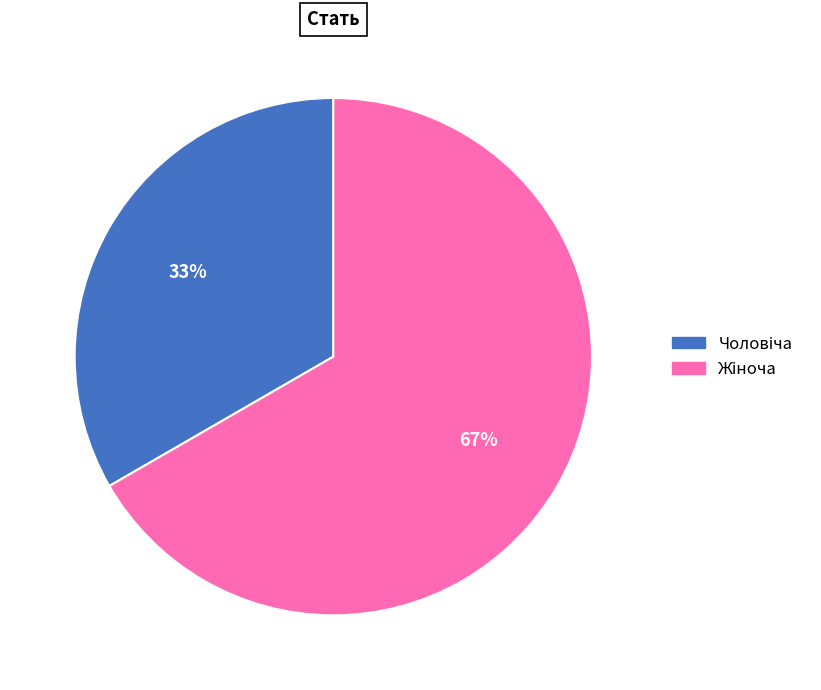

Is there a majority slice in this chart?

Yes